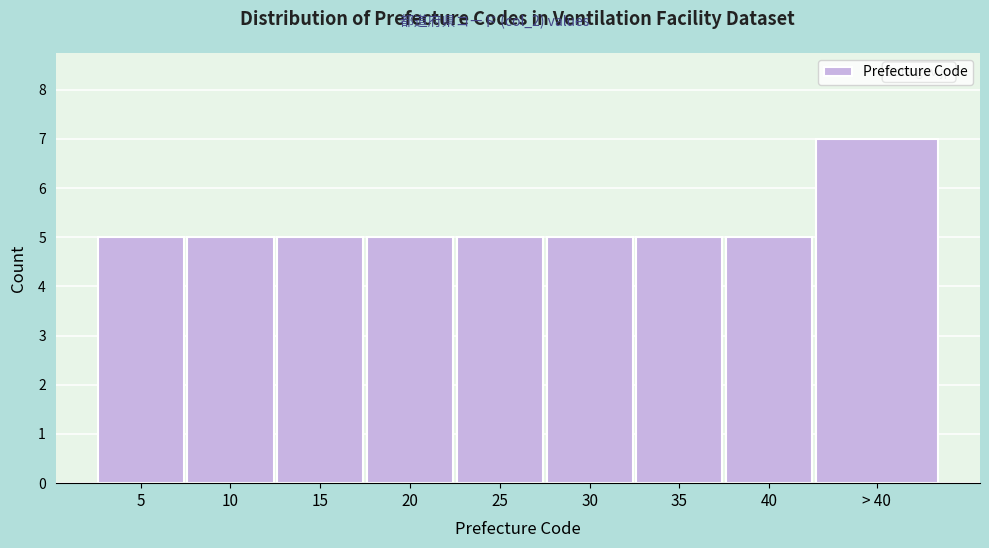

Reading left to right, list all the values displayed in this chart.

5	5	5	5	5	5	5	5	7